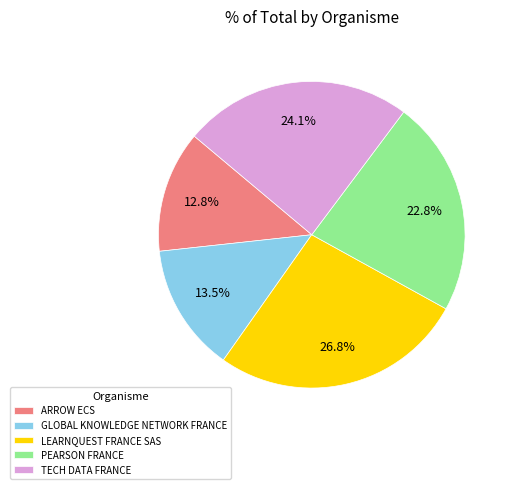

Which has a higher value, GLOBAL KNOWLEDGE NETWORK FRANCE or PEARSON FRANCE?

PEARSON FRANCE